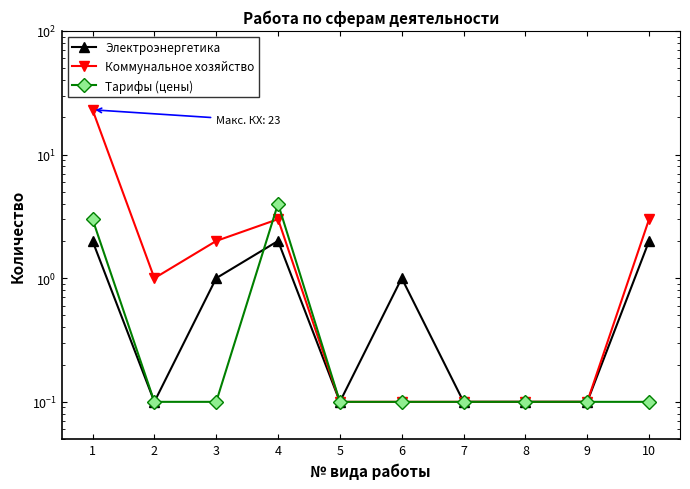

What are all the series names shown in the legend?

Электроэнергетика, Коммунальное хозяйство, Тарифы (цены)